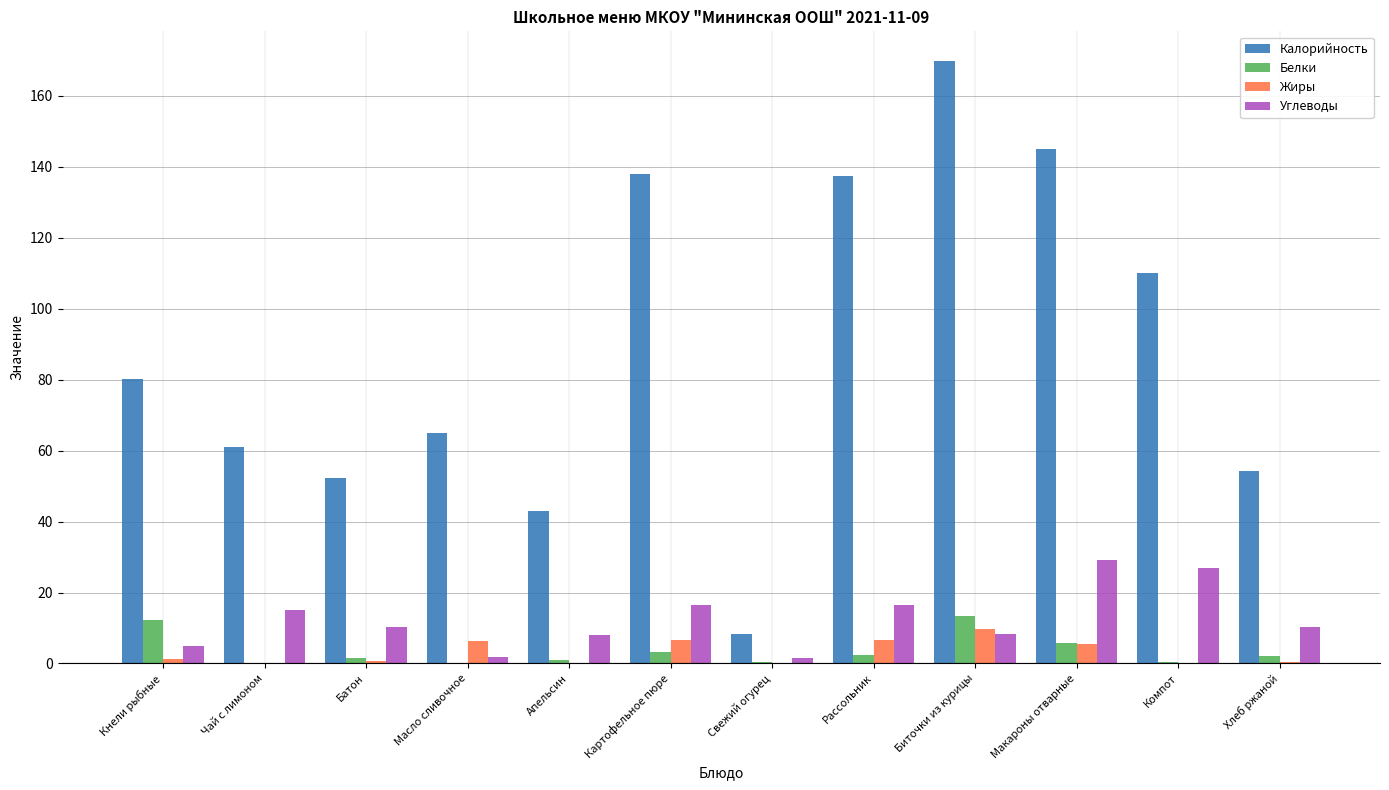

The value of Калорийность at Биточки из курицы is 169.7. True or false?

True